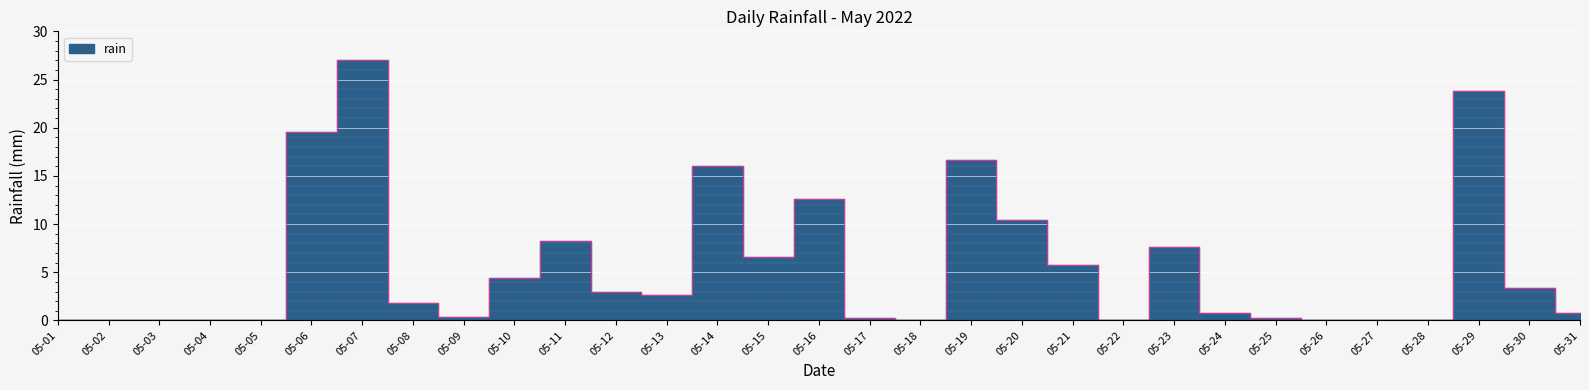

List the labels in order of value, largest first.

05-07, 05-29, 05-06, 05-19, 05-14, 05-16, 05-20, 05-11, 05-23, 05-15, 05-21, 05-10, 05-30, 05-12, 05-13, 05-08, 05-24, 05-31, 05-09, 05-17, 05-25, 05-01, 05-02, 05-03, 05-04, 05-05, 05-18, 05-22, 05-26, 05-27, 05-28